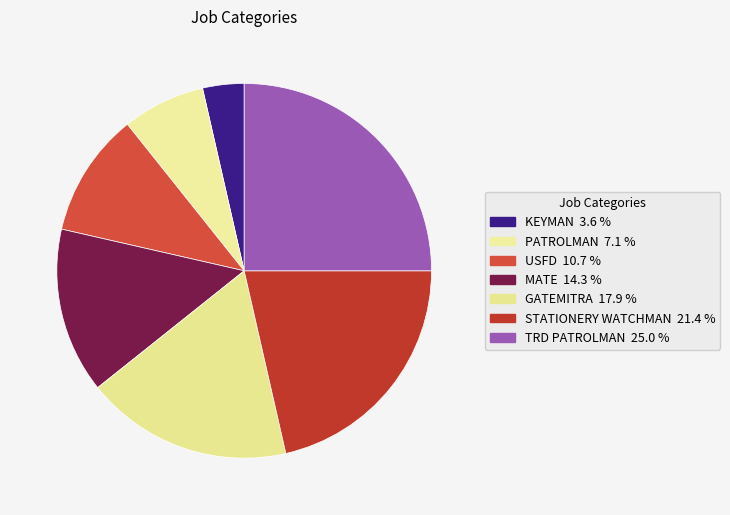

Is it true that TRD PATROLMAN is 17% of the pie?

False